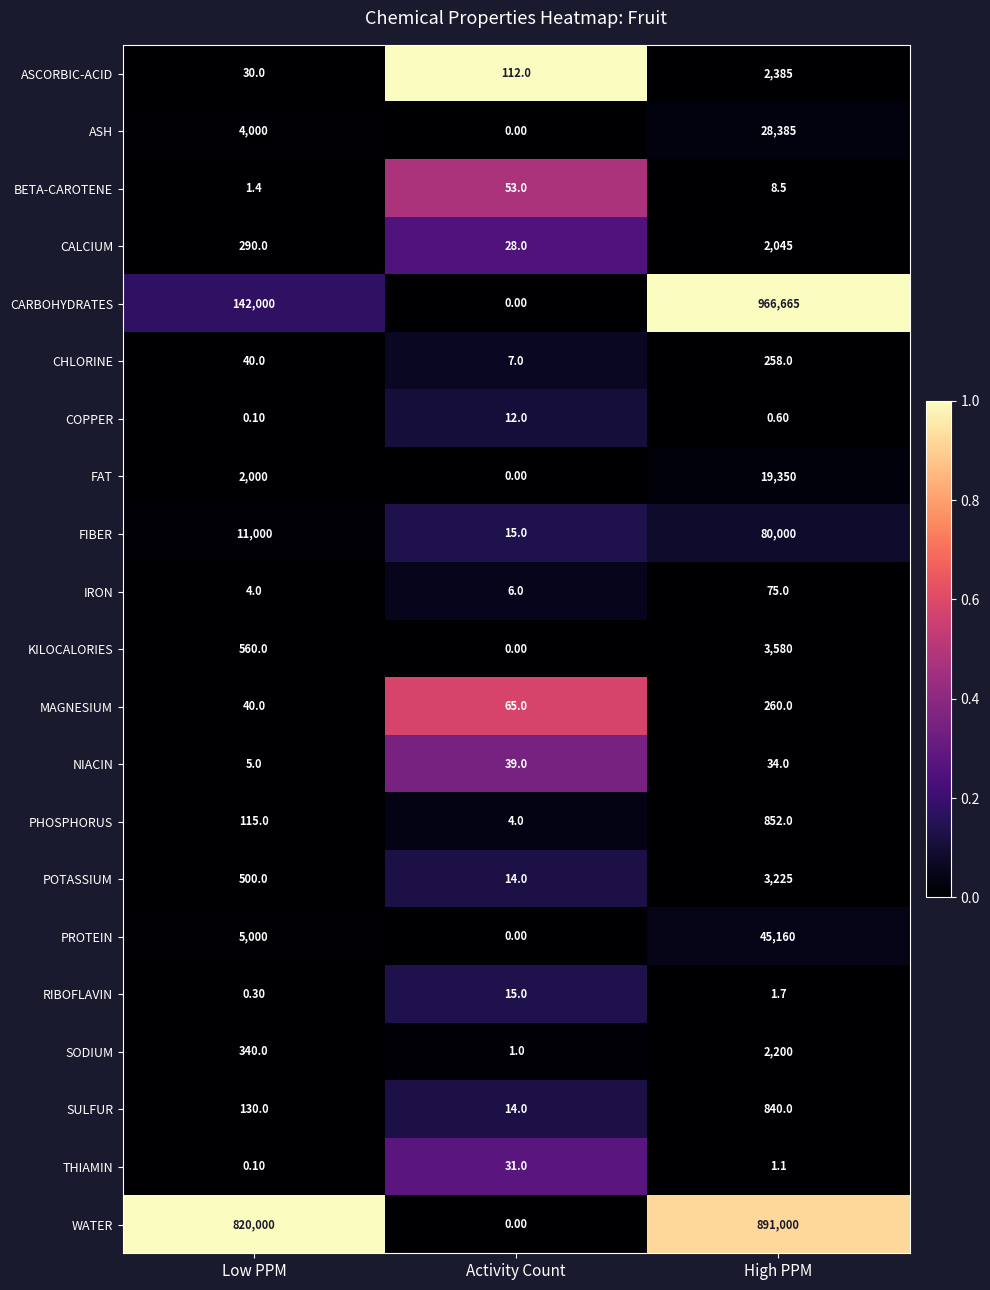

At High PPM, list the series in order from largest to smallest.

CARBOHYDRATES, WATER, FIBER, PROTEIN, ASH, FAT, KILOCALORIES, POTASSIUM, ASCORBIC-ACID, SODIUM, CALCIUM, PHOSPHORUS, SULFUR, MAGNESIUM, CHLORINE, IRON, NIACIN, BETA-CAROTENE, RIBOFLAVIN, THIAMIN, COPPER